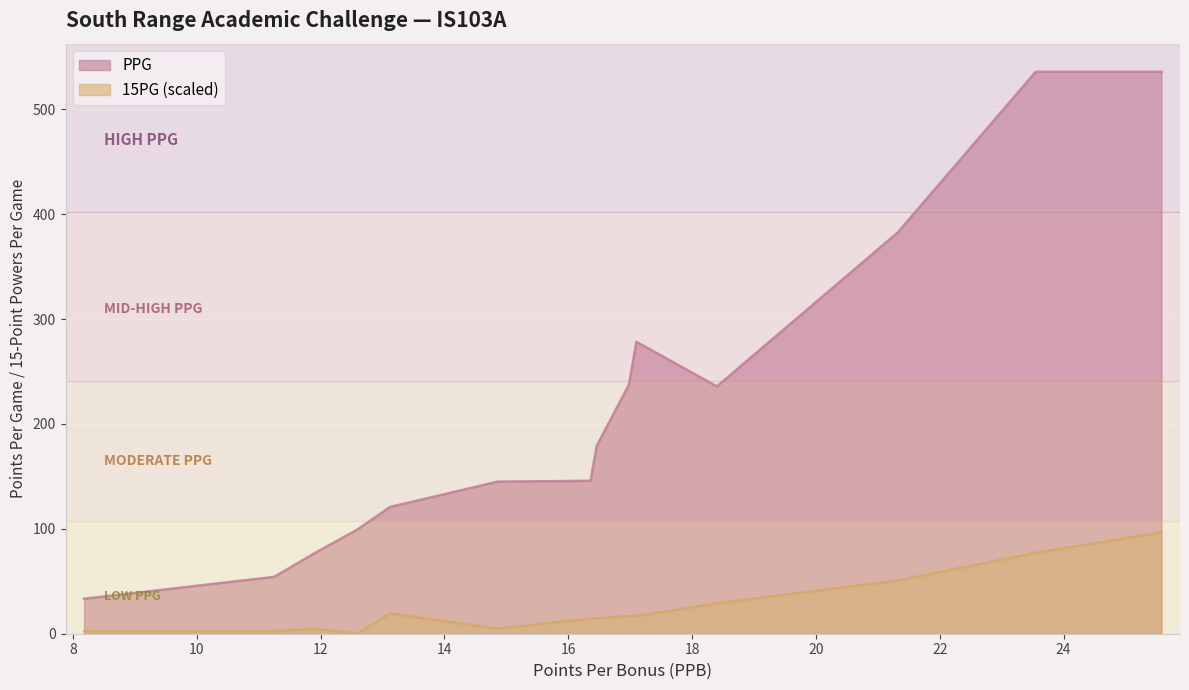

Does the chart display data point markers on the line(s)?

No